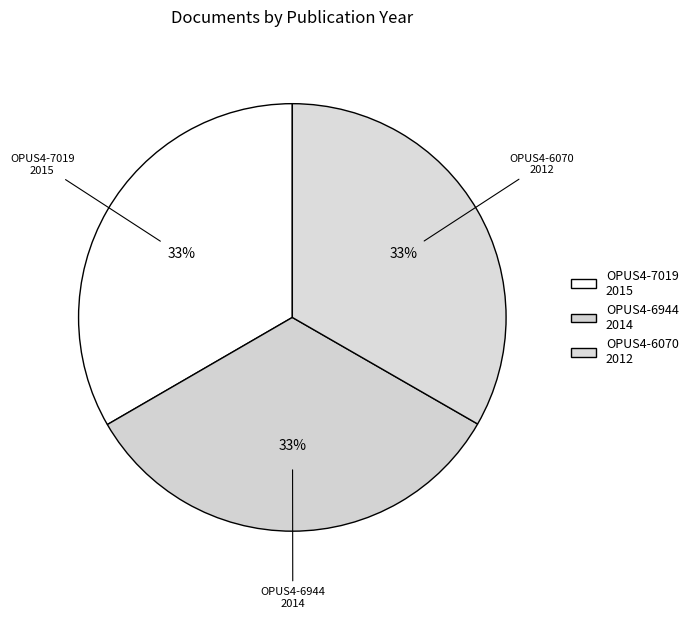

Is there a majority slice in this chart?

No